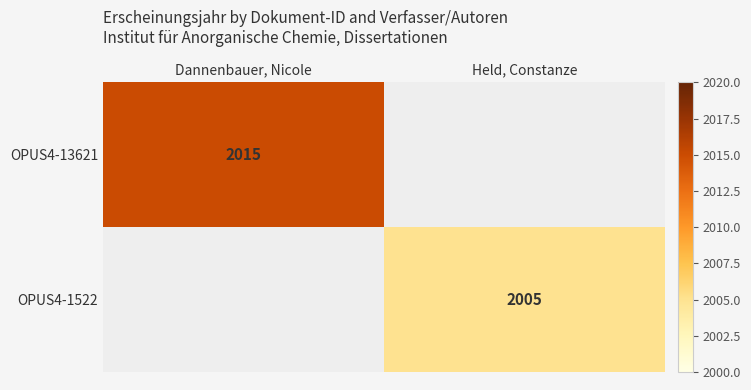

Is it true that OPUS4-13621 equals 2015 at Dannenbauer, Nicole?

True